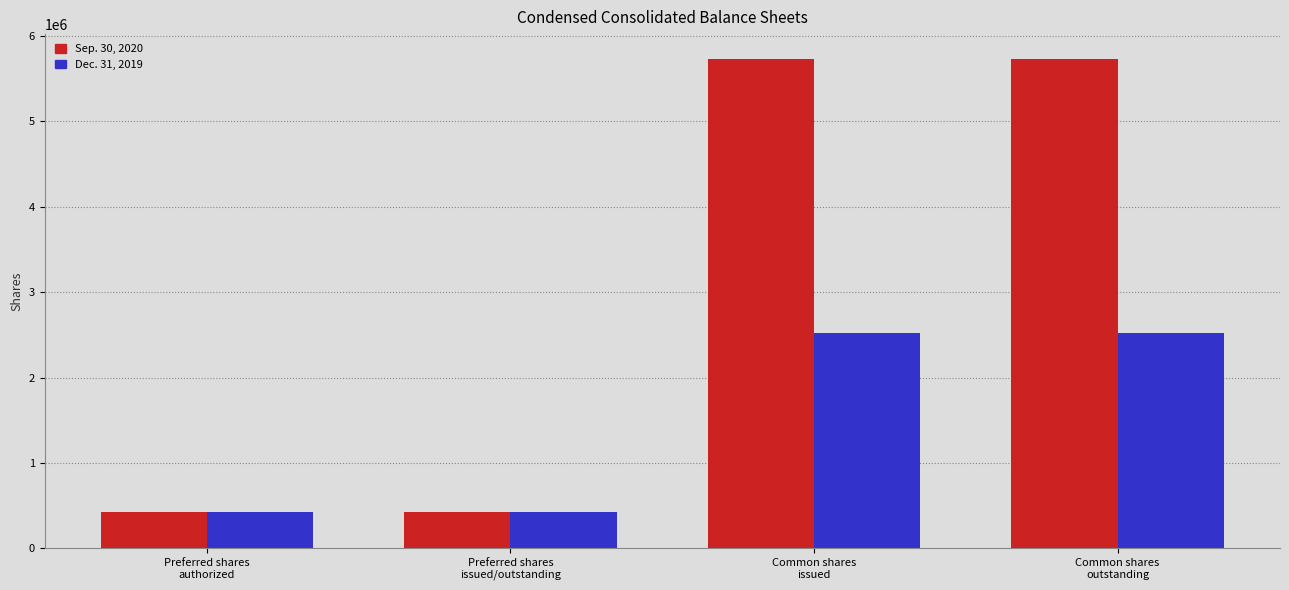

List the series in order of their peak value, lowest first.

Dec. 31, 2019, Sep. 30, 2020